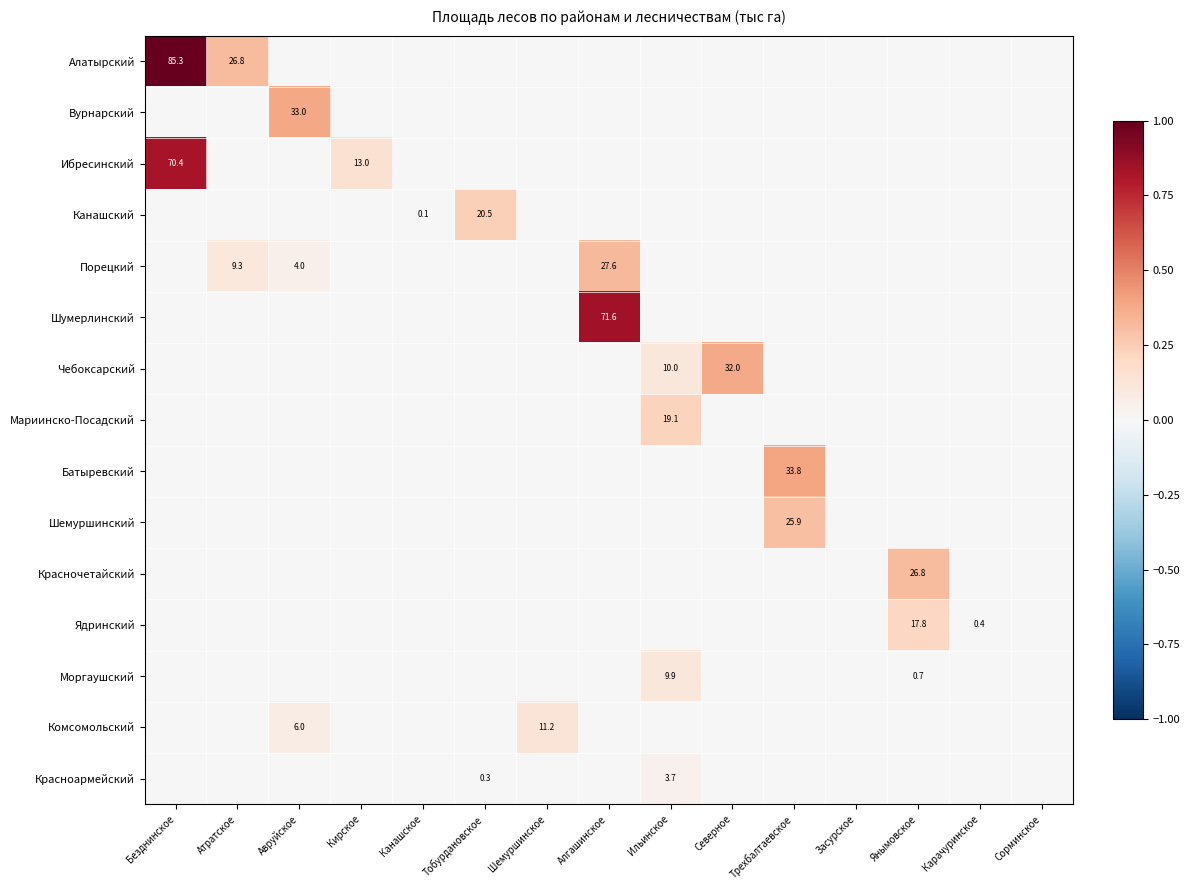

Which category has the lowest value in the Моргаушский series?

Безднинское